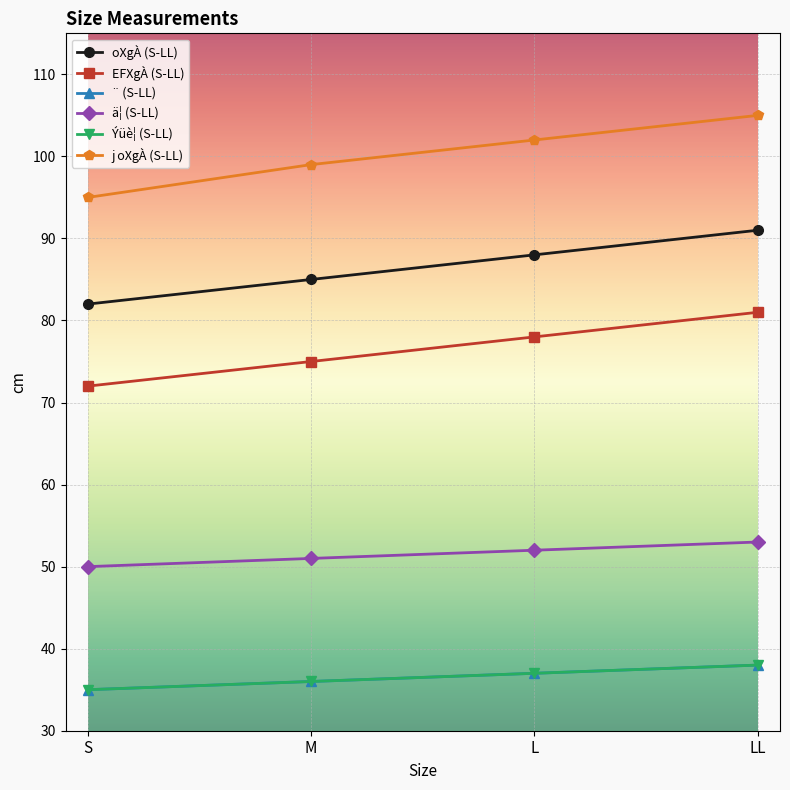

What is the maximum value for EFXgÀ (S-LL)?

81